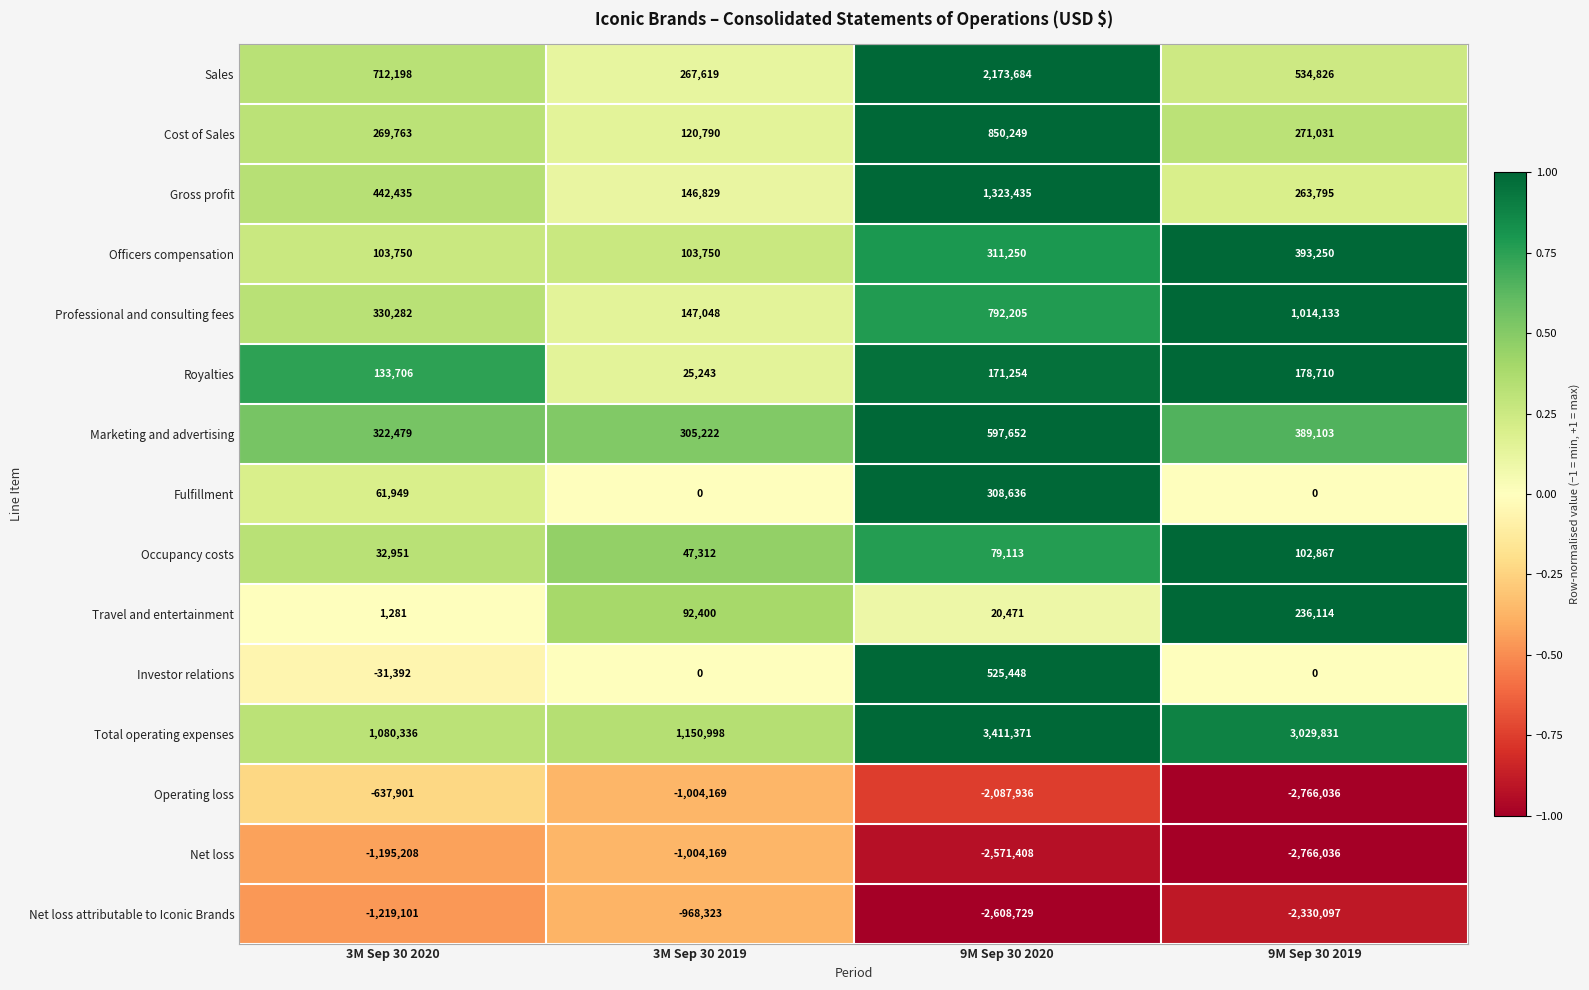

True or false: Total operating expenses has a value of 1150998 at 3M Sep 30 2019.

True